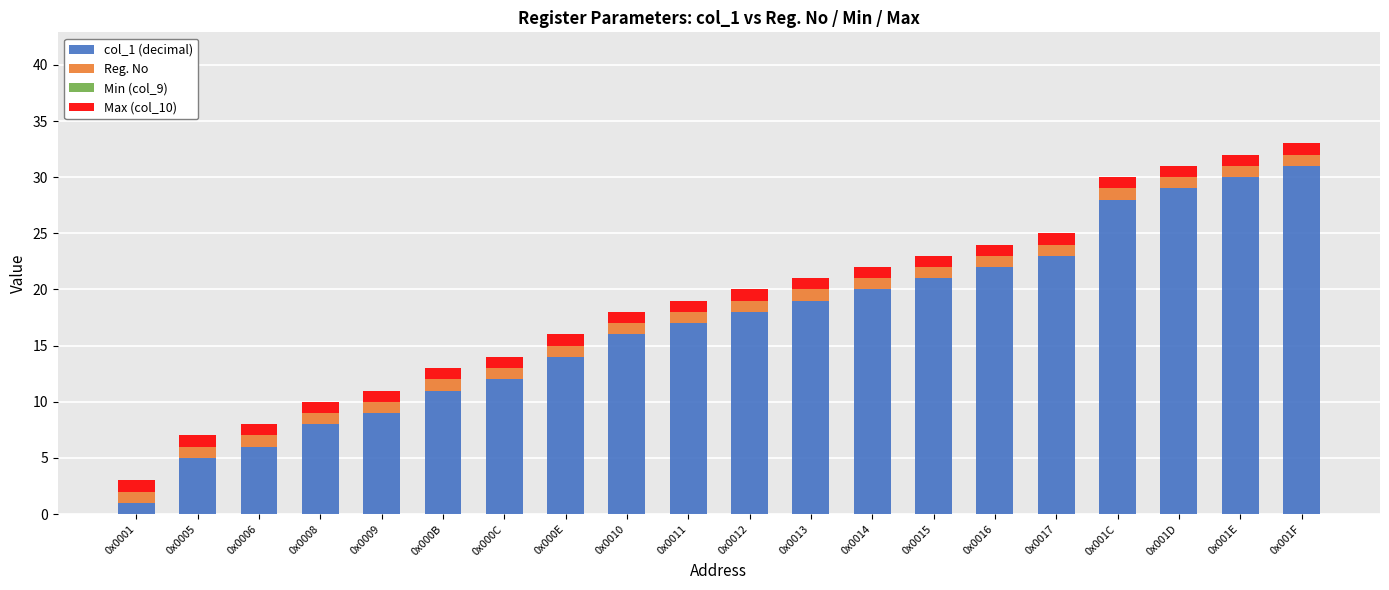

Rank the categories by col_1 (decimal) value from lowest to highest.

0x0001, 0x0005, 0x0006, 0x0008, 0x0009, 0x000B, 0x000C, 0x000E, 0x0010, 0x0011, 0x0012, 0x0013, 0x0014, 0x0015, 0x0016, 0x0017, 0x001C, 0x001D, 0x001E, 0x001F